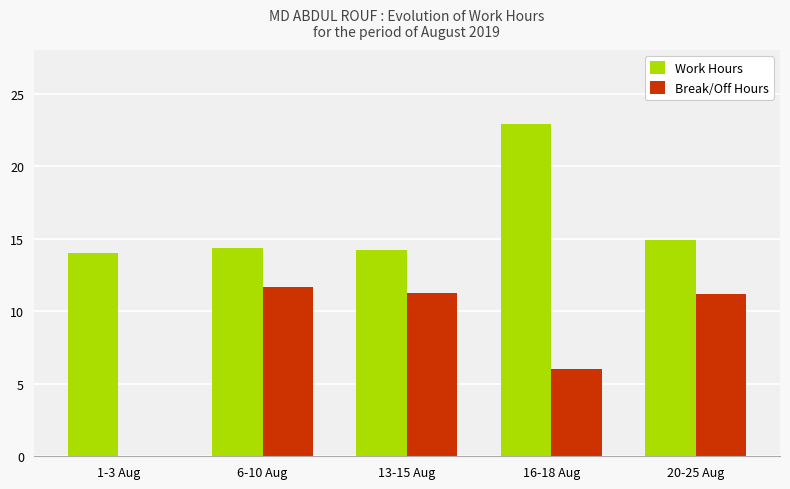

How many groups of bars are there?

5